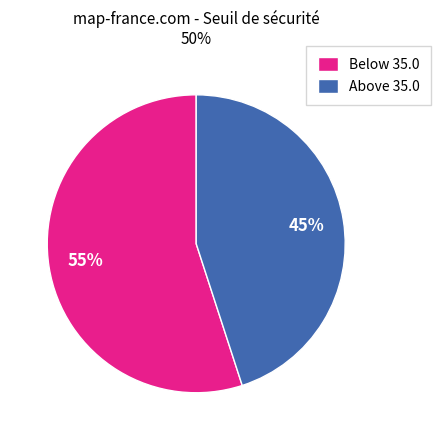

Is it true that Below 35.0 is 67% of the pie?

False